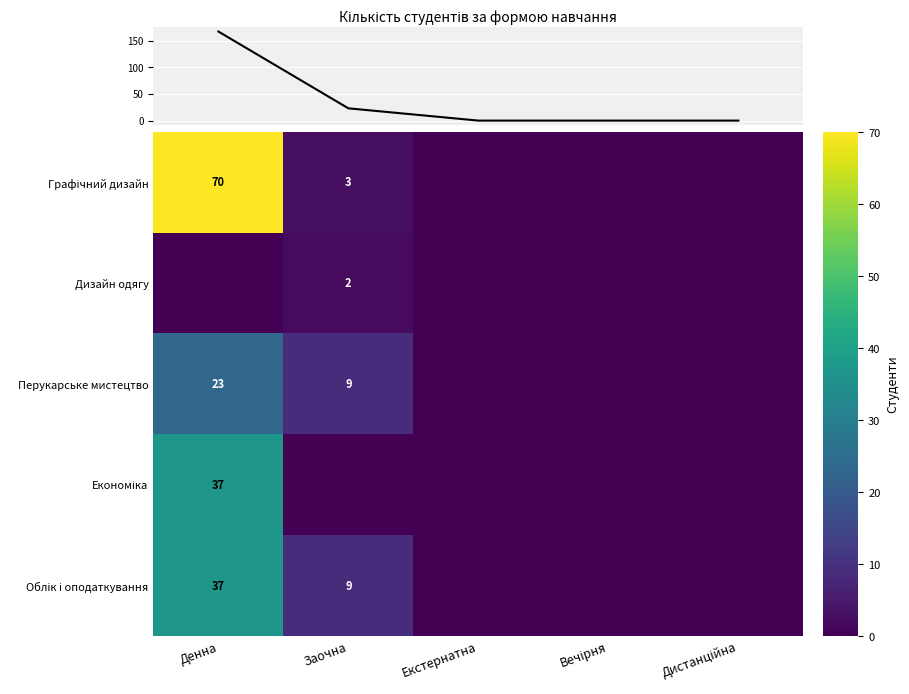

Between Дистанційна and Вечірня, which is larger?

Дистанційна